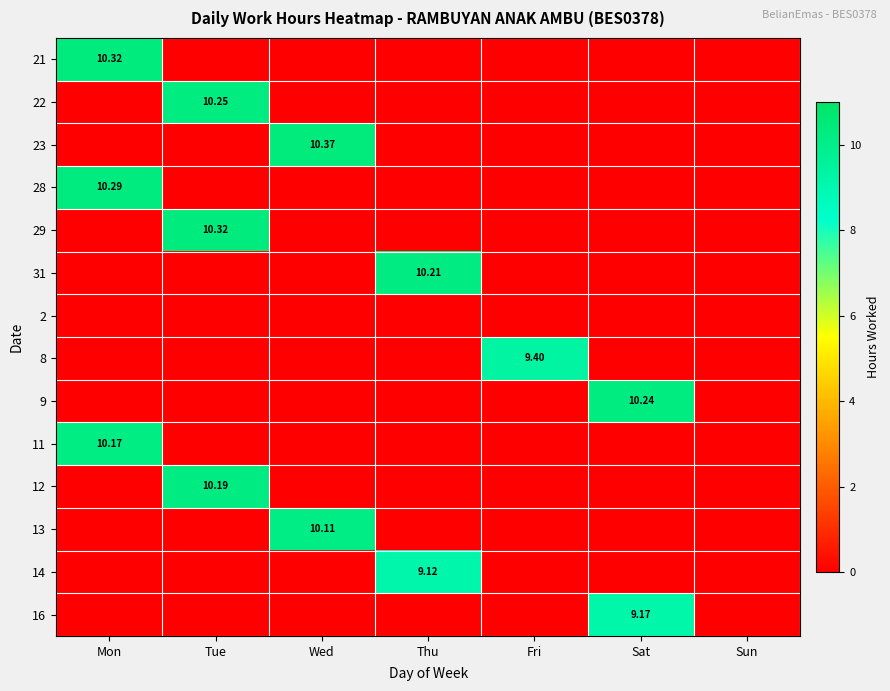

What is the total value across all series at Wed?

20.5